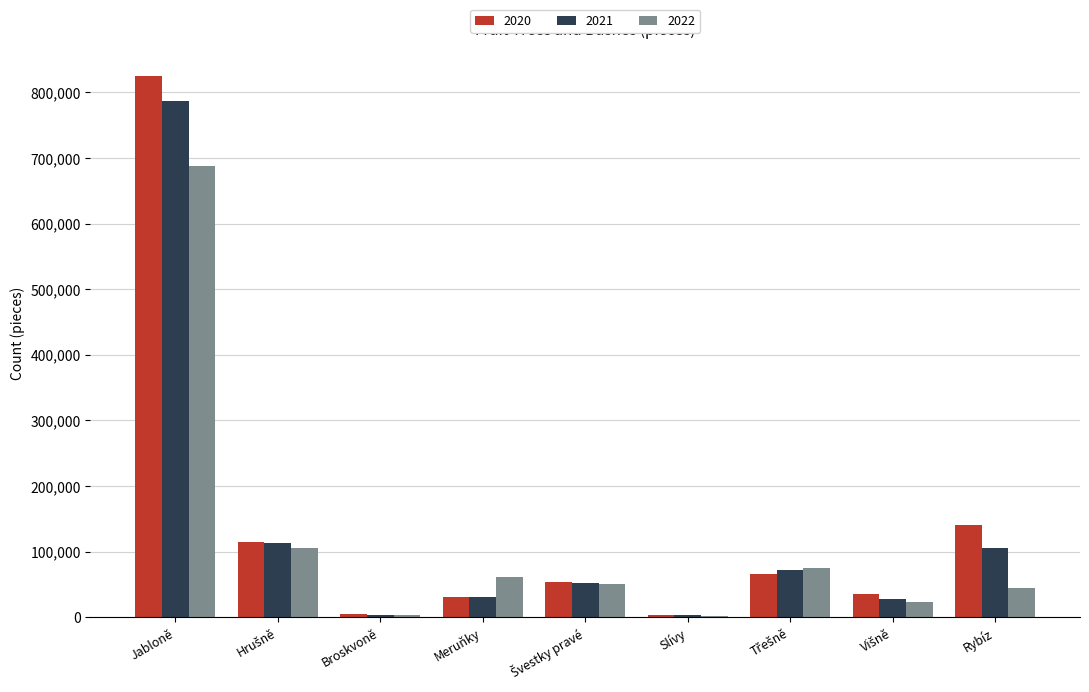

True or false: 2021 has a value of 175236 at Rybíz.

False